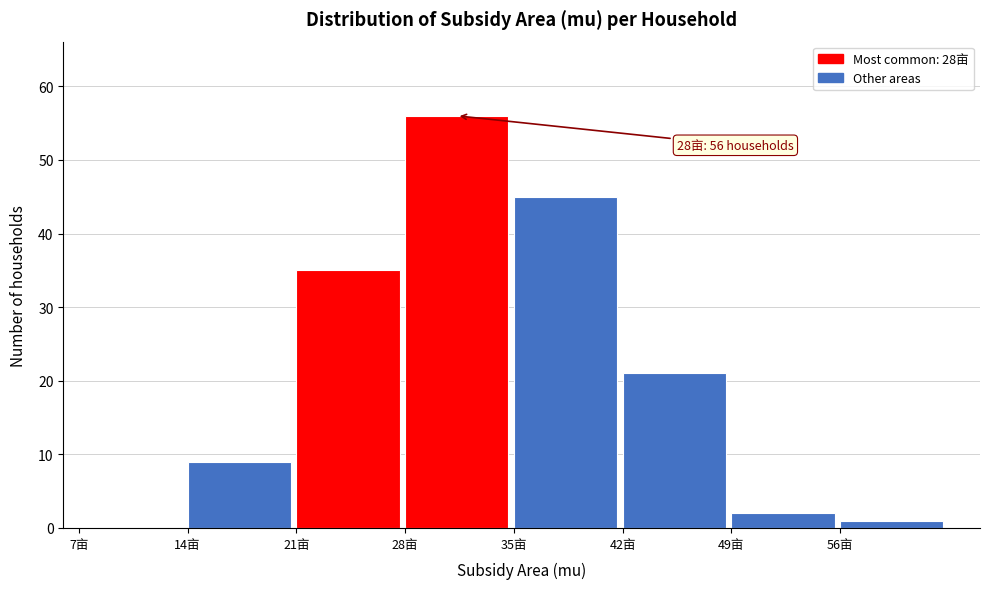

Which range on the x-axis has the tallest bar?

28 to 35